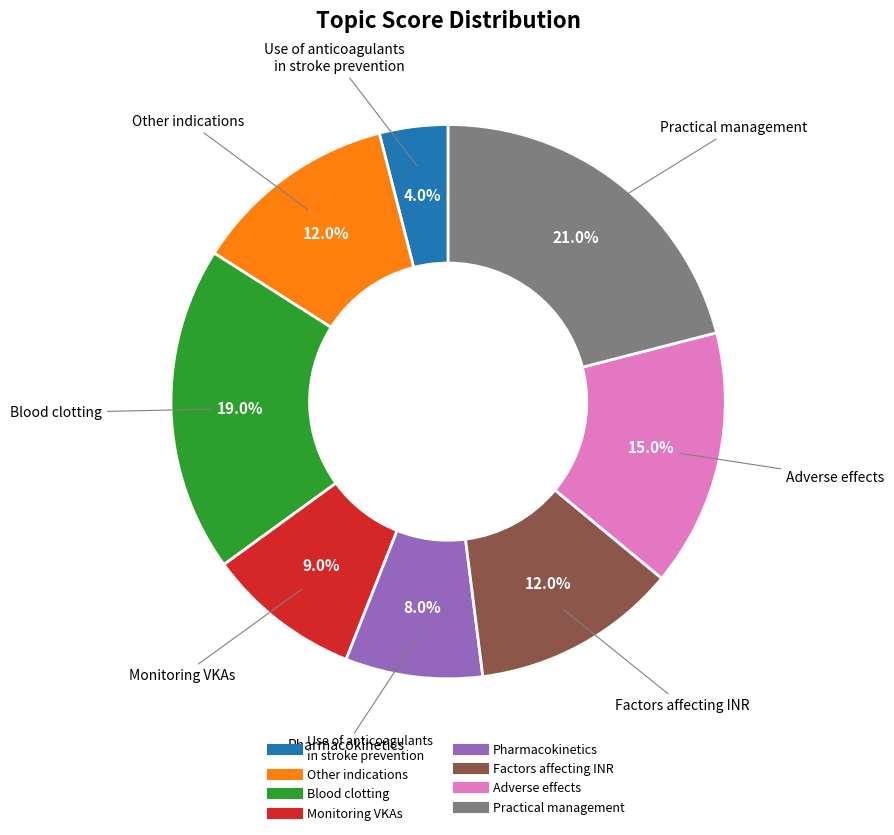

Does any single category account for the majority?

No